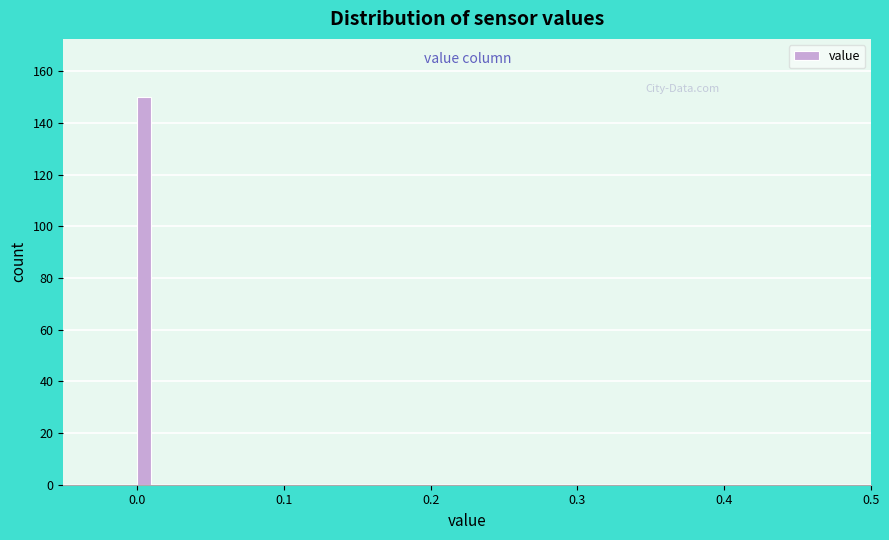

Read against the x-axis, roughly where is the centre of the tallest bar?

0.01